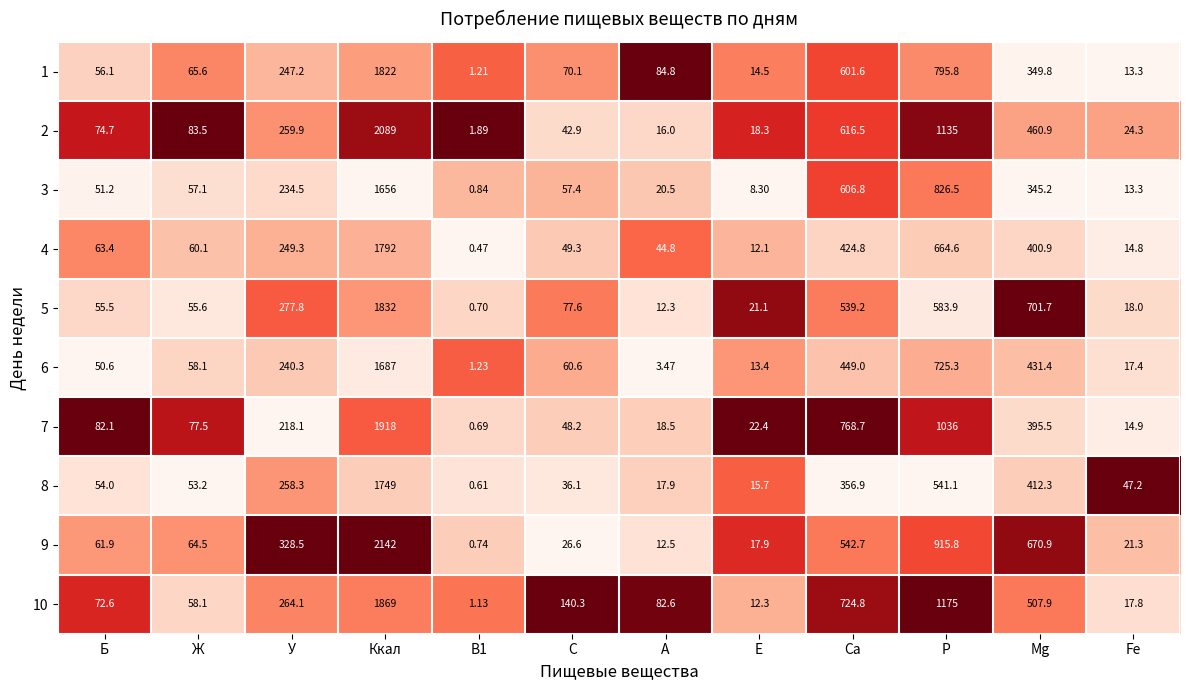

Which category has the highest value in the 9 series?

Ккал